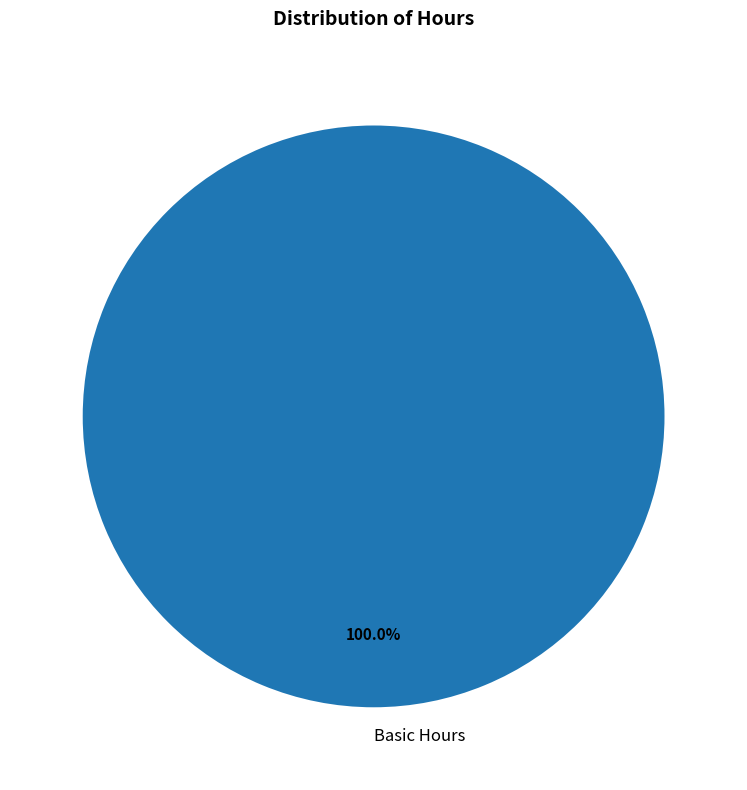

Rank the categories by value from lowest to highest.

Basic Hours